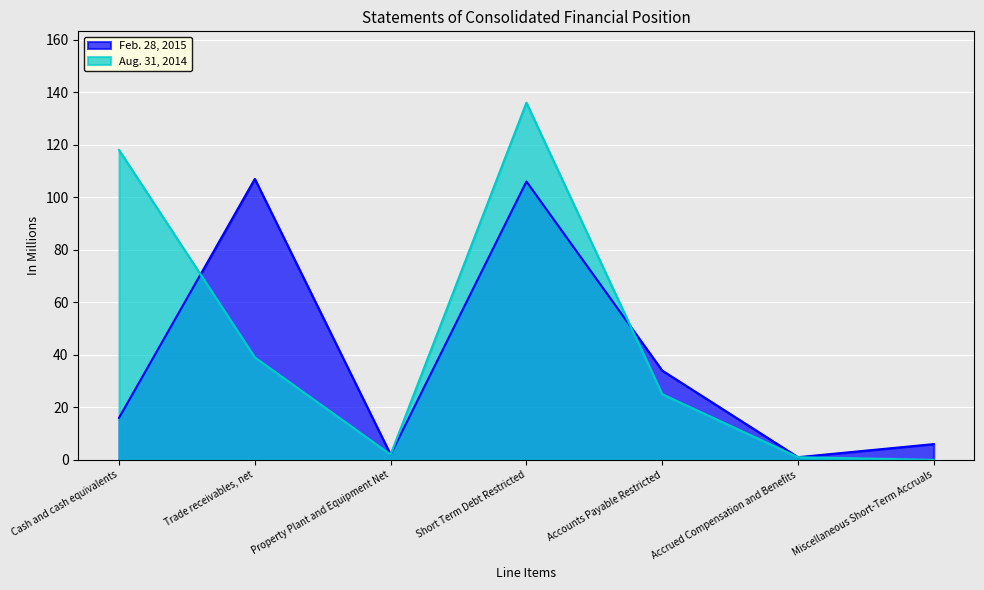

Rank the series at Miscellaneous Short-Term Accruals from lowest to highest value.

Aug. 31, 2014, Feb. 28, 2015